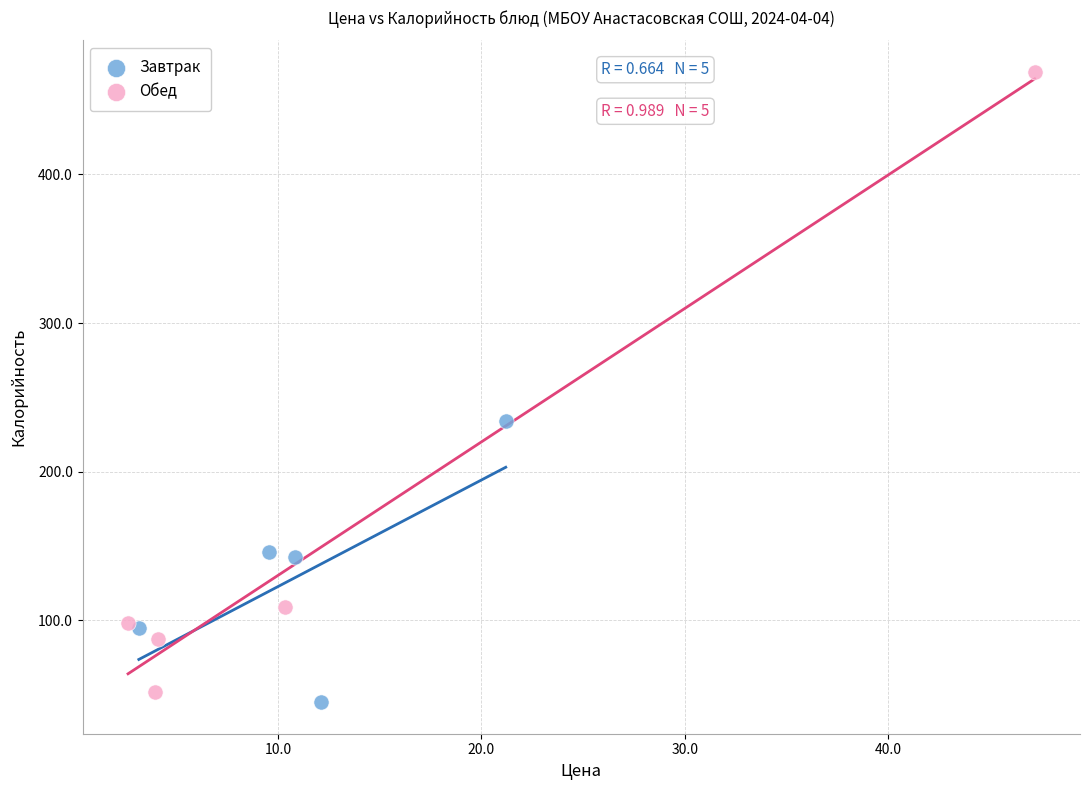

Which series has the widest spread of Y values?

Обед